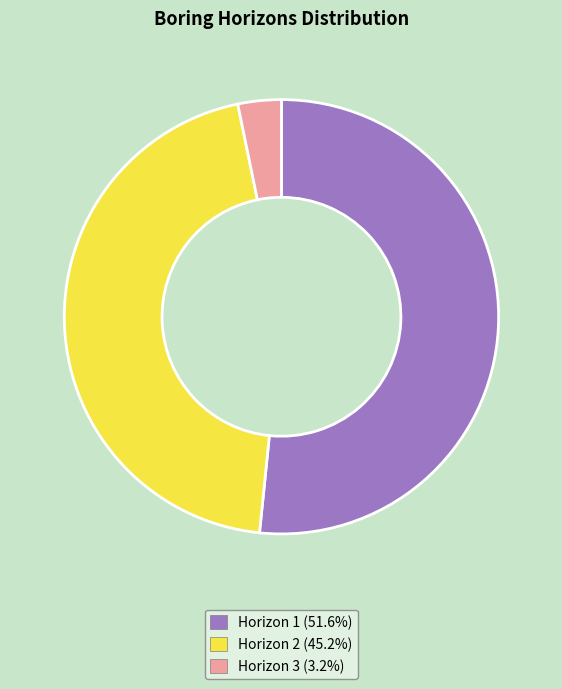

Combined, do Horizon 2 and Horizon 3 account for over 50%?

No